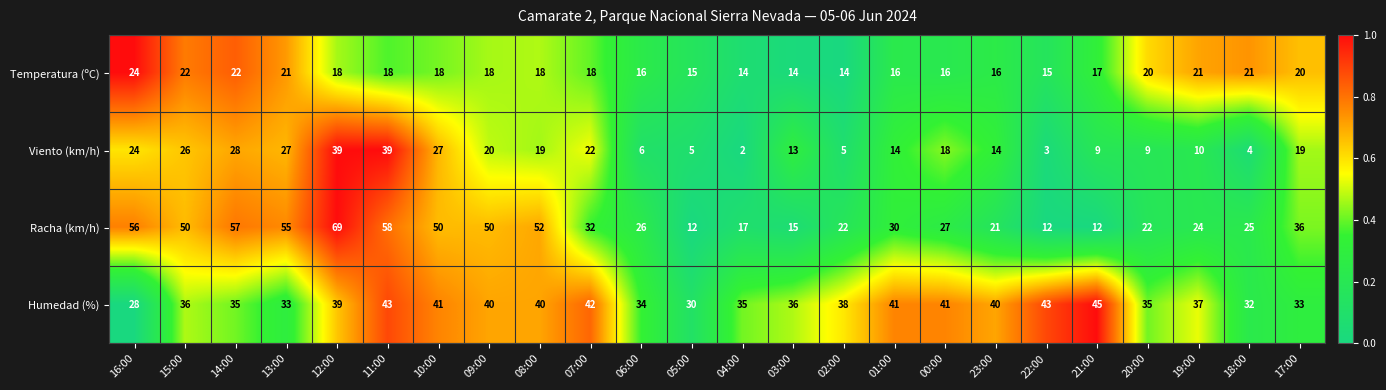

What is the average value of the Viento (km/h) series?

17